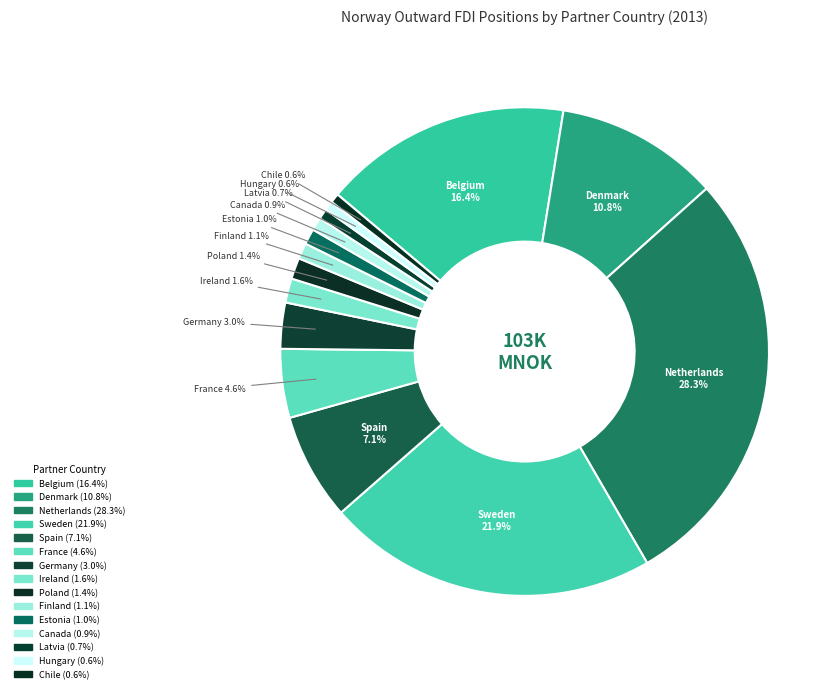

Count the number of slices in the pie.

15